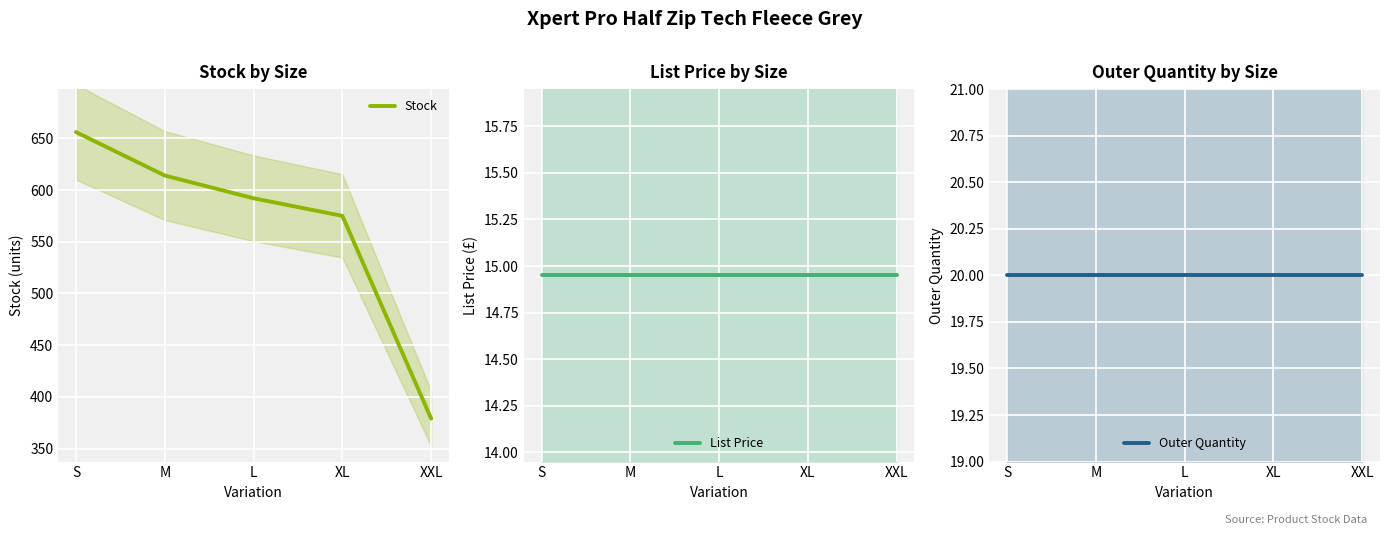

At which category does the chart reach its peak across all series?

S